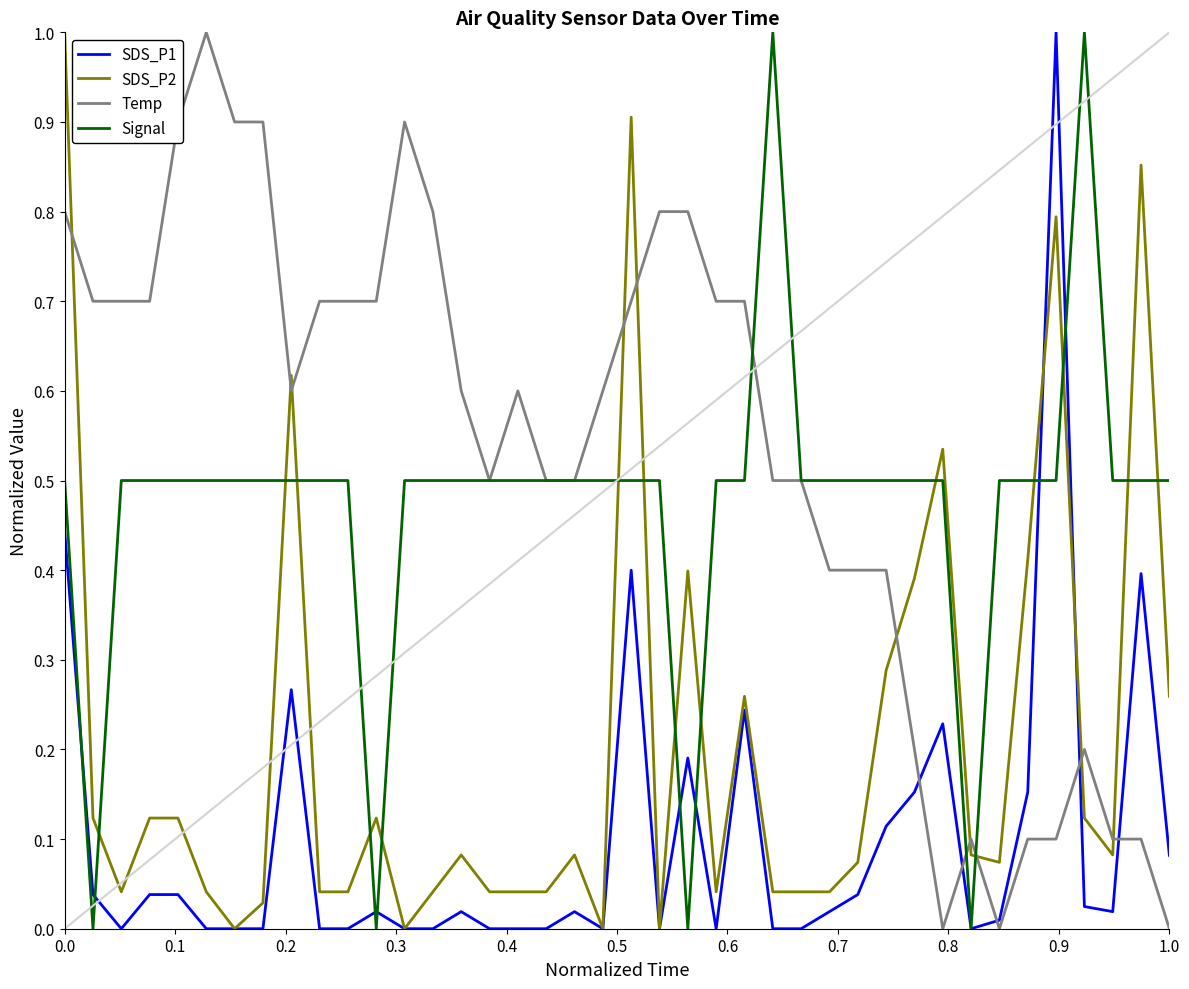

Which series ends up on top after the final intersection of SDS_P2 and Signal?

Signal